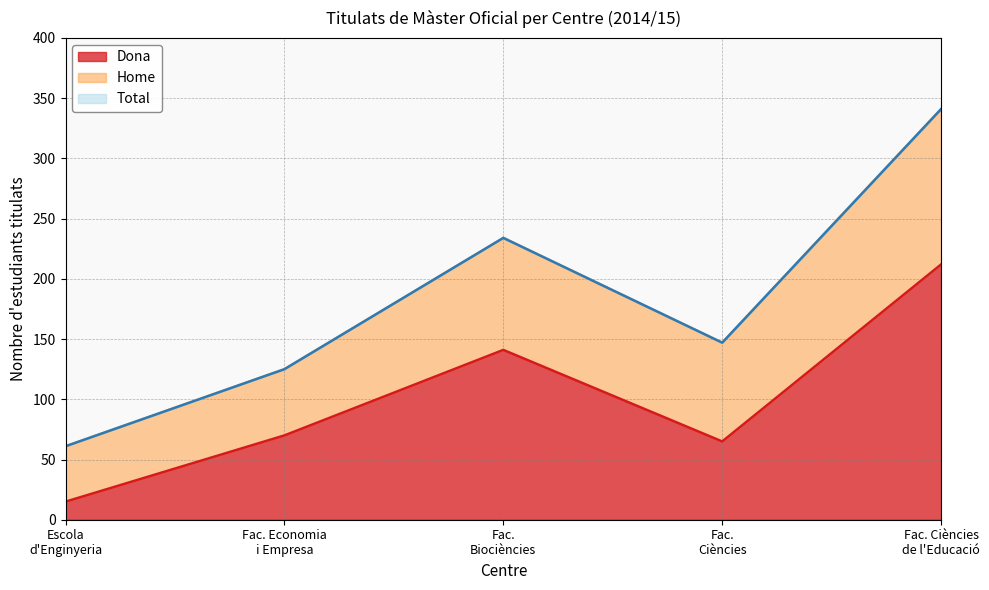

What is the highest value of the Dona series?

212